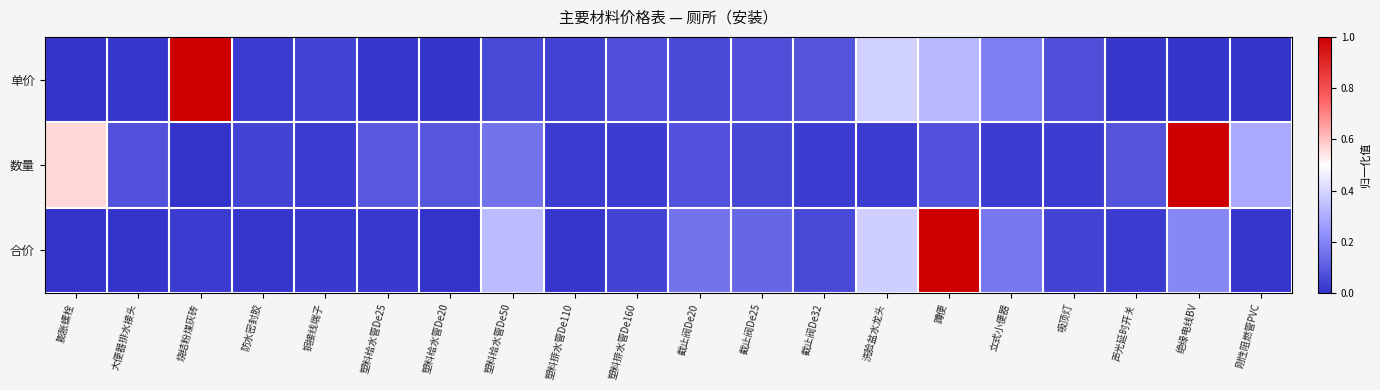

Count the number of data series in this chart.

3